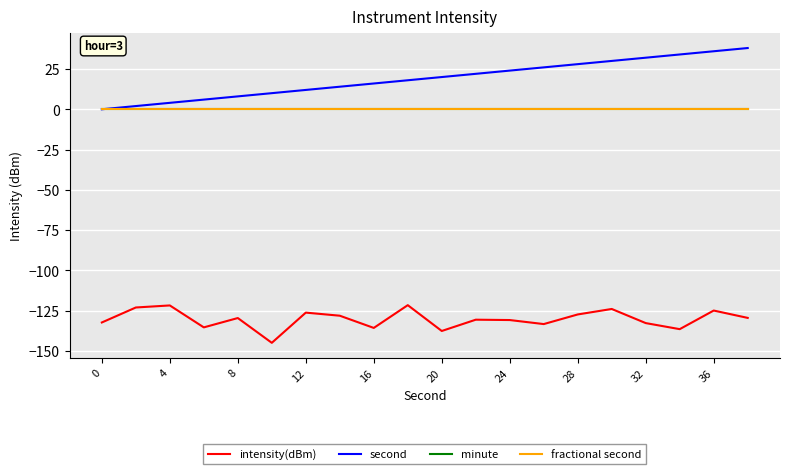

True or false: intensity(dBm) and second cross at least once.

False